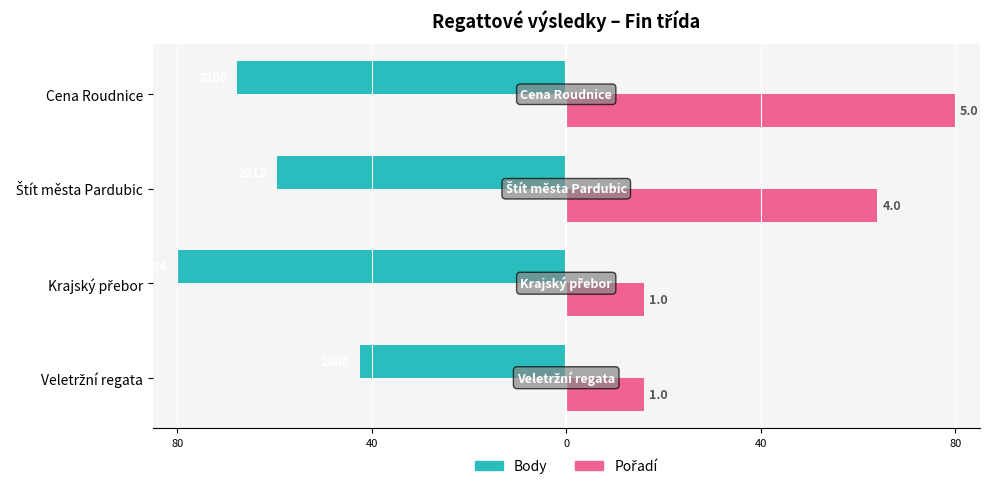

What is the value of the Pořadí bar at the 4th from the left?

16.0